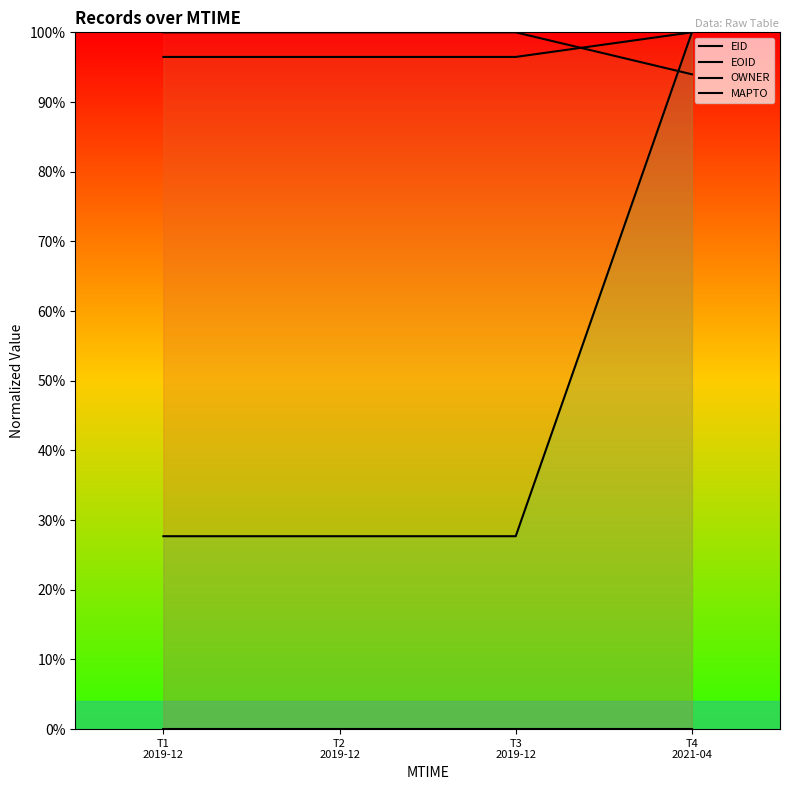

Does the chart have visible grid lines?

No